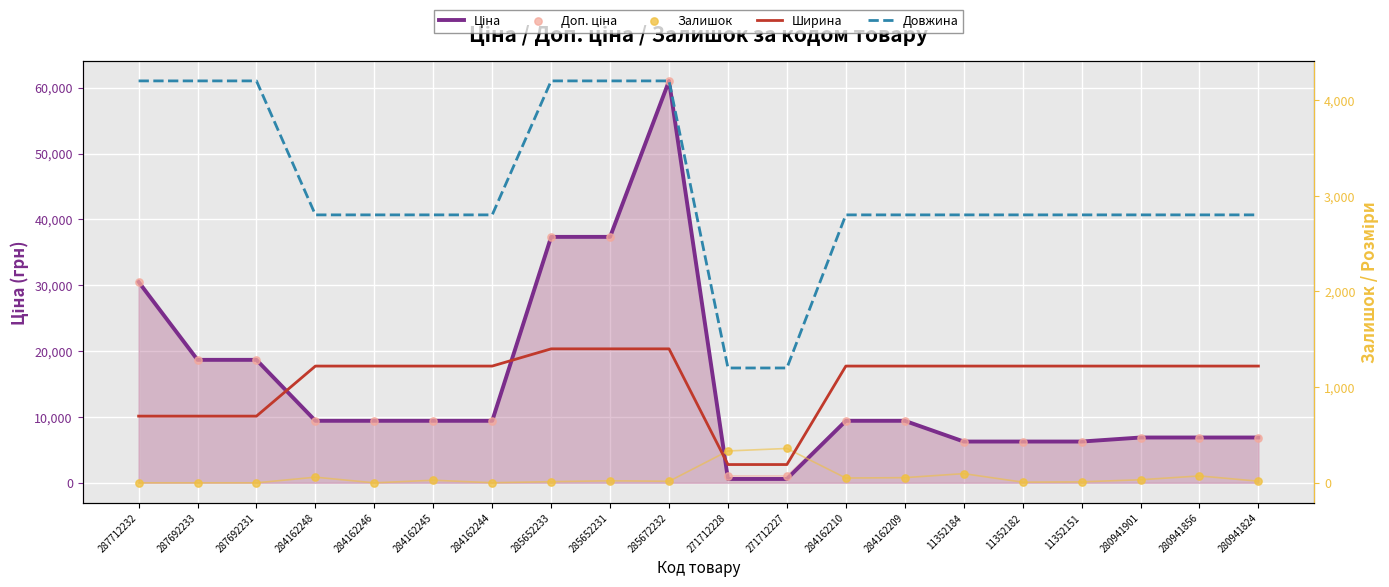

Which series has the largest Y range (max minus min)?

Ціна